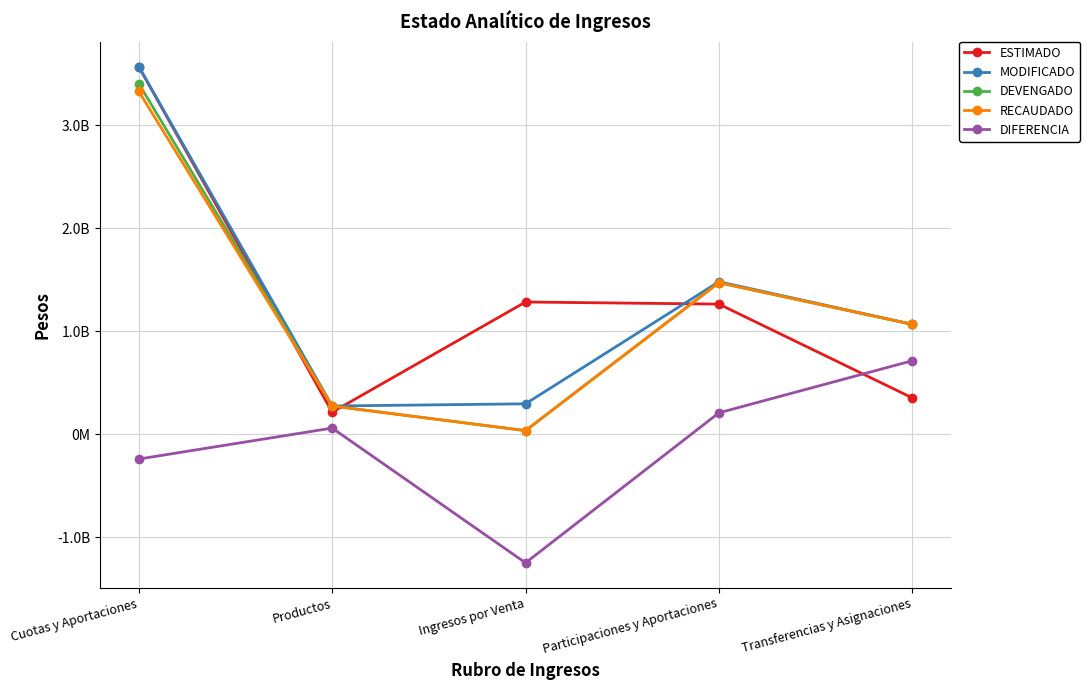

What is the label of the 3rd point from the left?

Ingresos por Venta